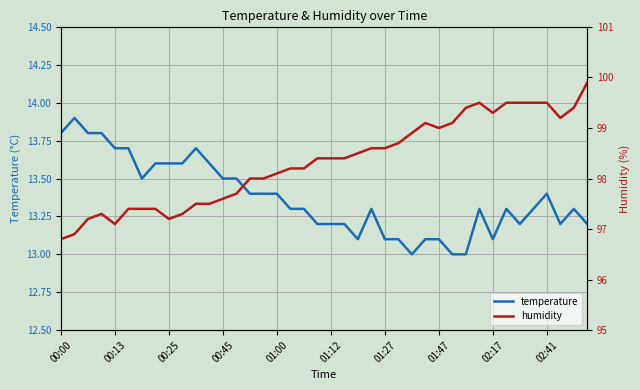

The temperature series shows 13.2 at 01:12. True or false?

True